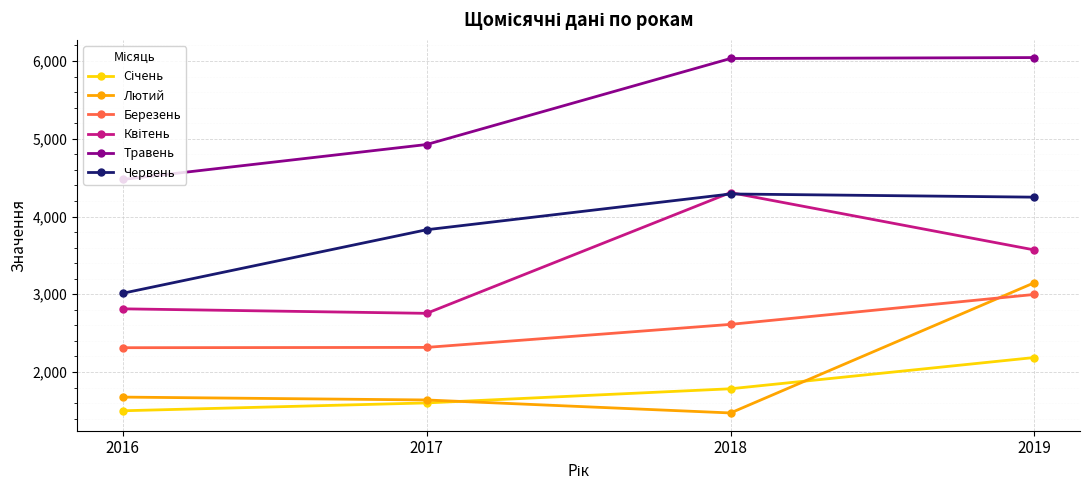

True or false: Червень has a value of 1869 at 2017.

False